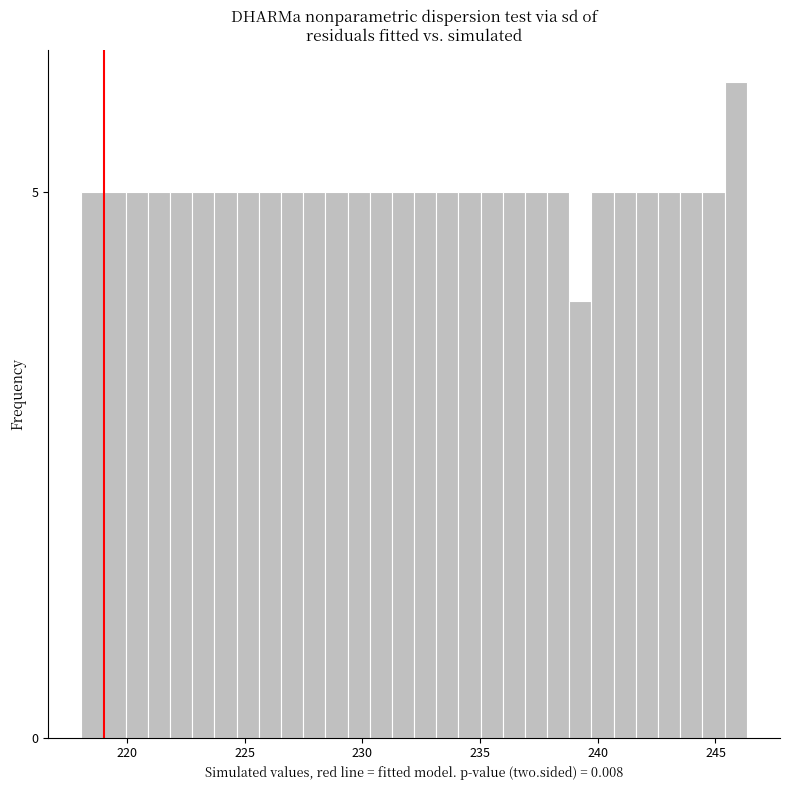

Read against the x-axis, roughly where is the centre of the tallest bar?

246.0